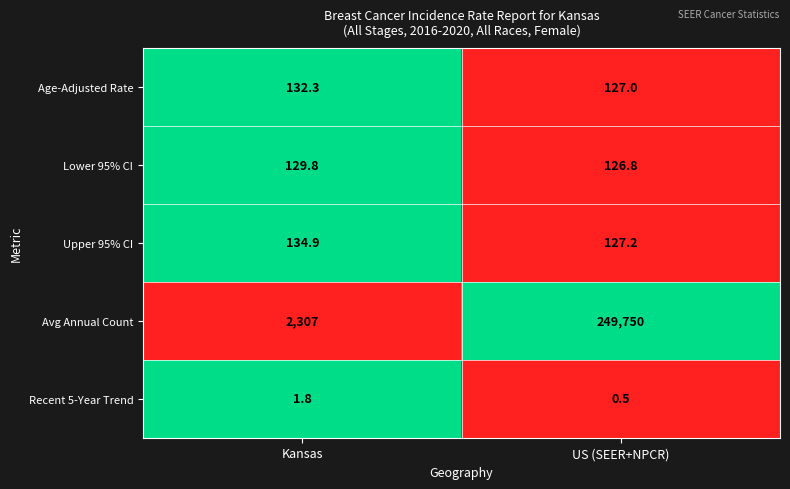

What is the spread (max minus min) of values at US (SEER+NPCR)?

249749.5